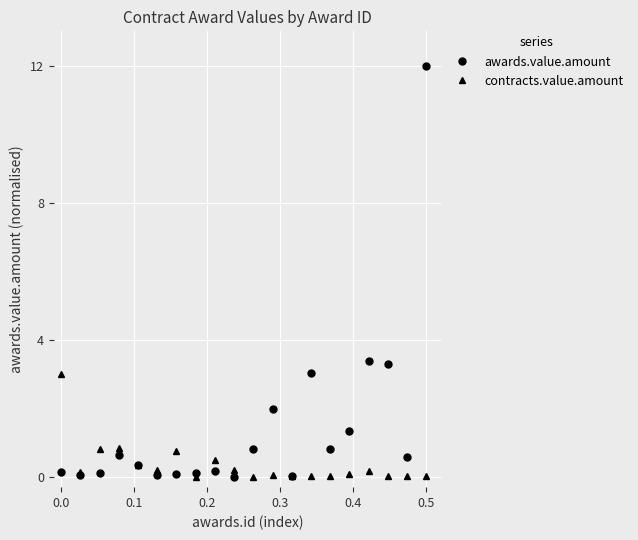

Count the number of categories in the chart.

20